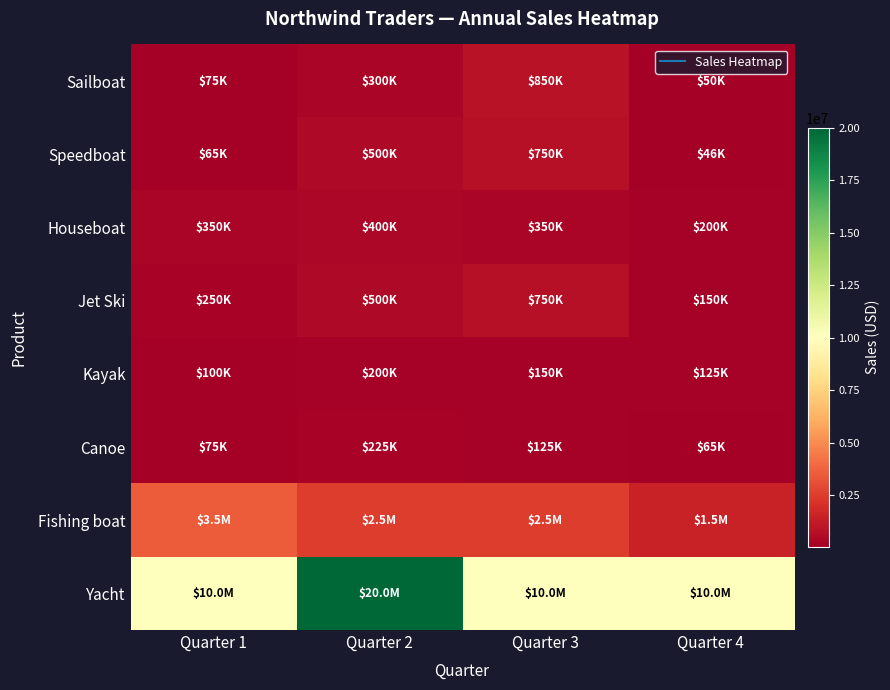

List the series in order of their peak value, highest first.

Yacht, Fishing boat, Sailboat, Speedboat, Jet Ski, Houseboat, Canoe, Kayak